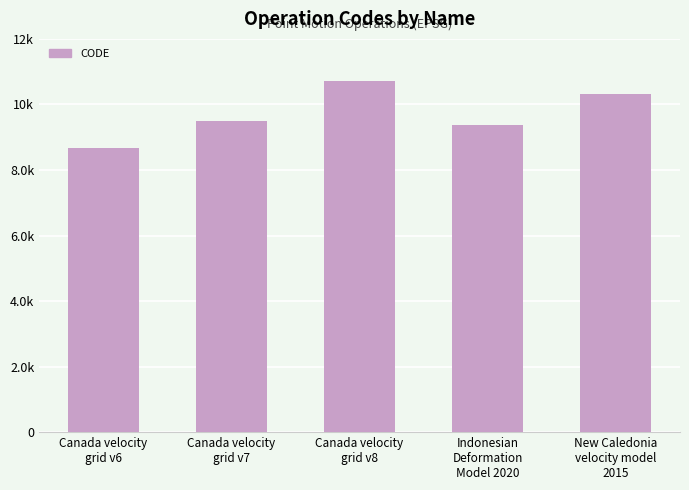

Where is the data nearest to the value 9691?

Canada velocity
grid v7